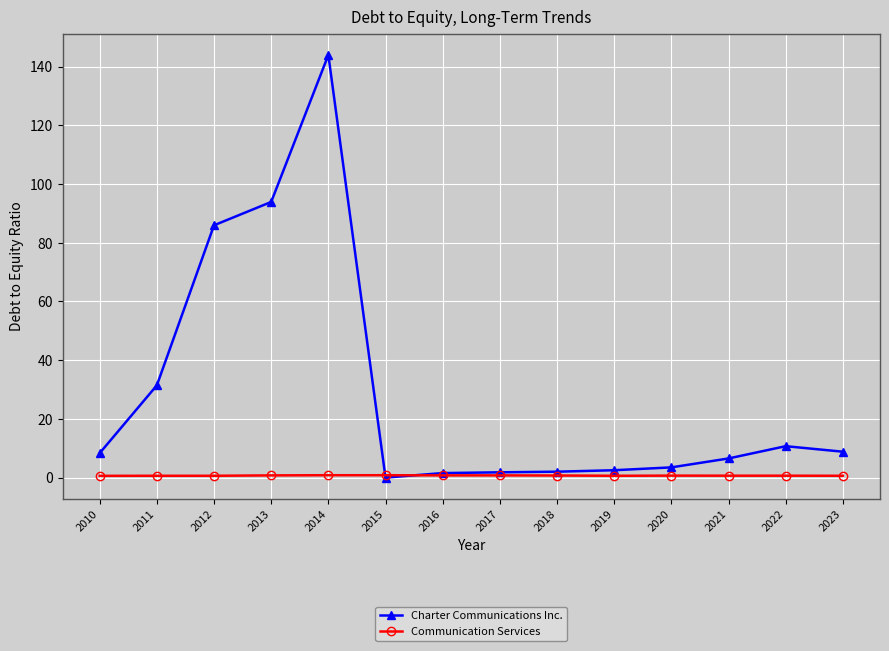

What is the sum of the Communication Services values at 2021 and 2023?

1.3